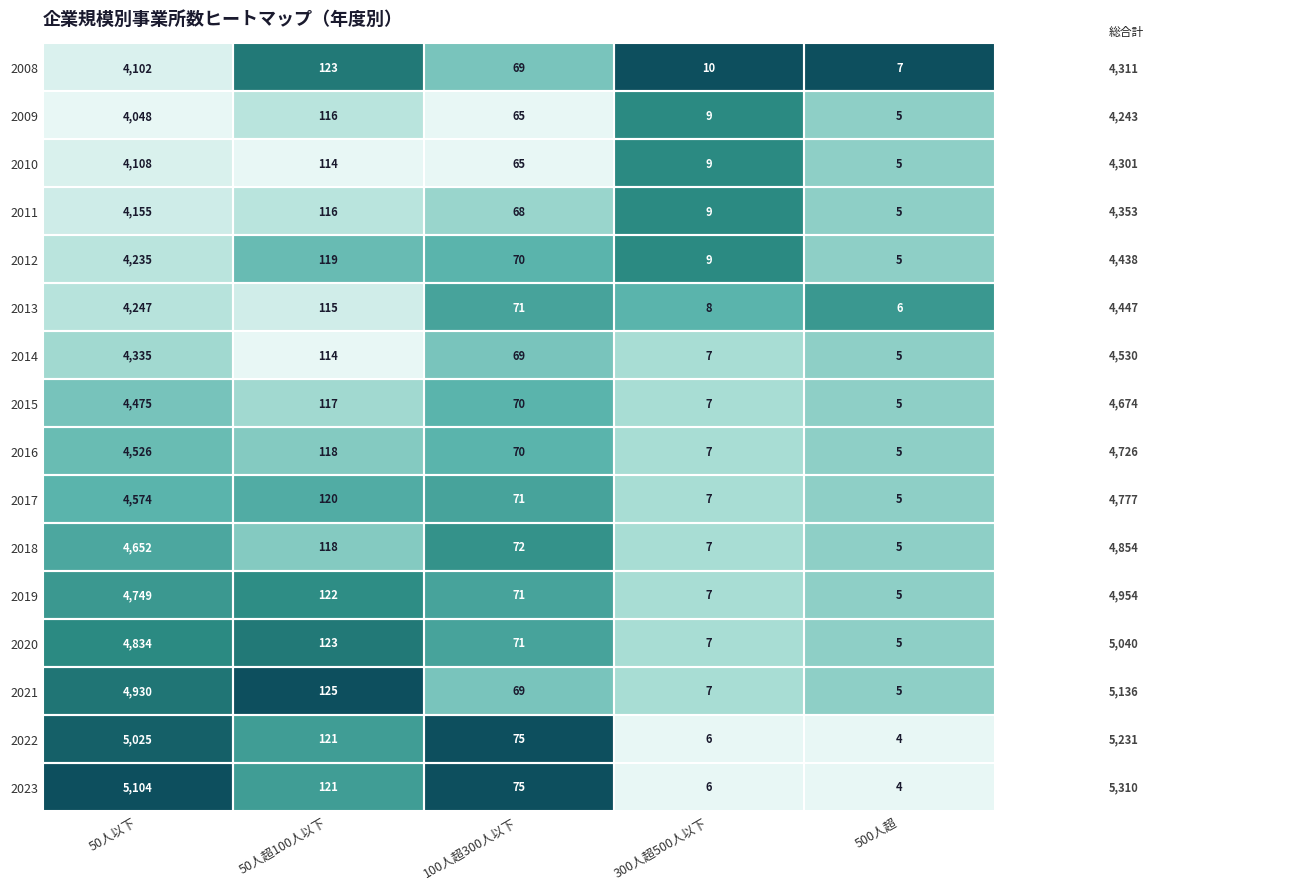

Rank the series by their maximum value, from highest to lowest.

2023, 2022, 2021, 2020, 2019, 2018, 2017, 2016, 2015, 2014, 2013, 2012, 2011, 2010, 2008, 2009